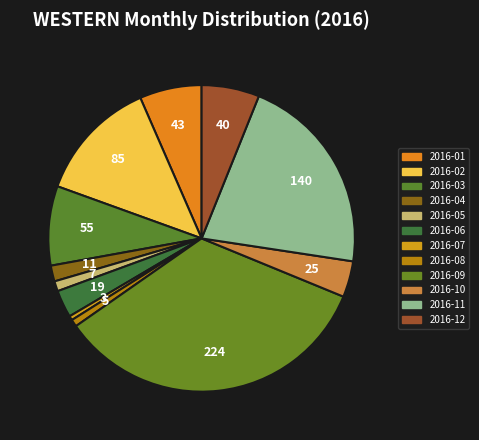

How many slices are in this pie chart?

12